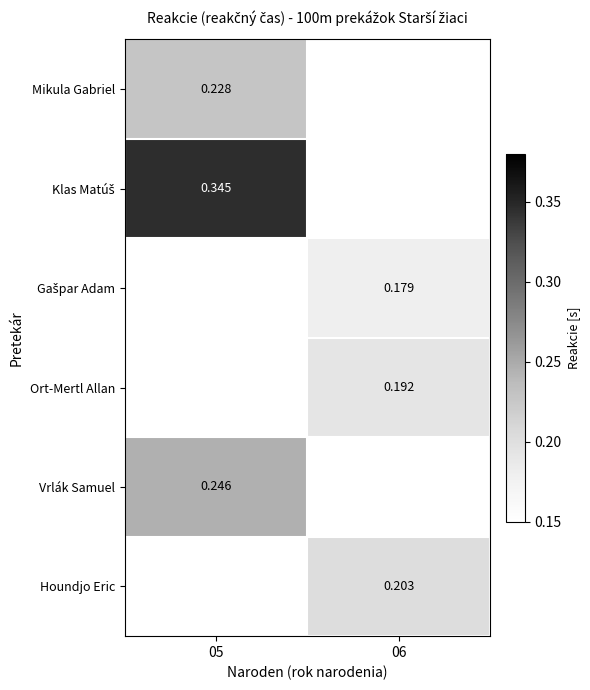

How many data points in Gašpar Adam are above 0?

1